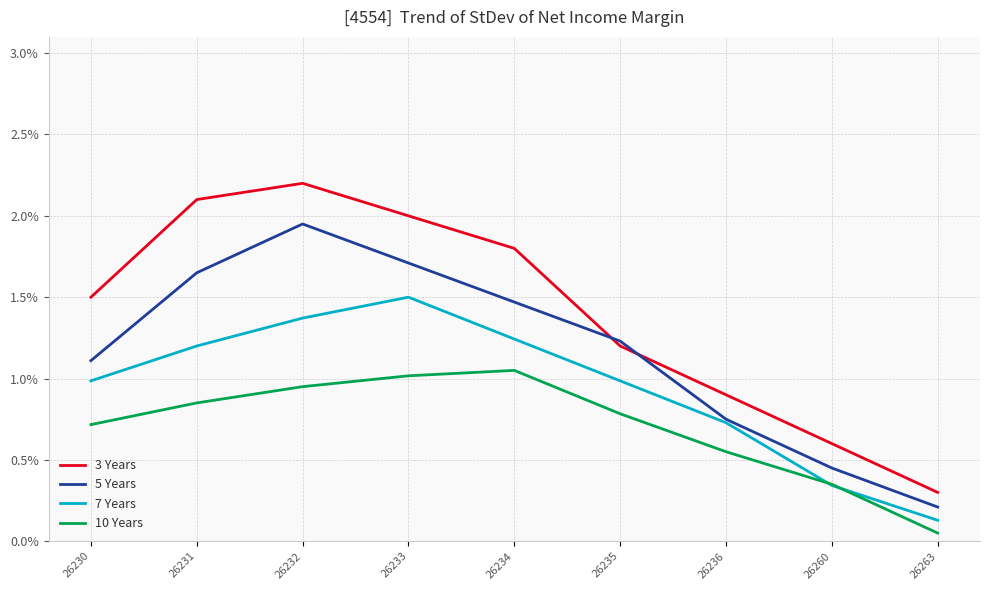

True or false: 3 Years and 10 Years cross at least once.

False